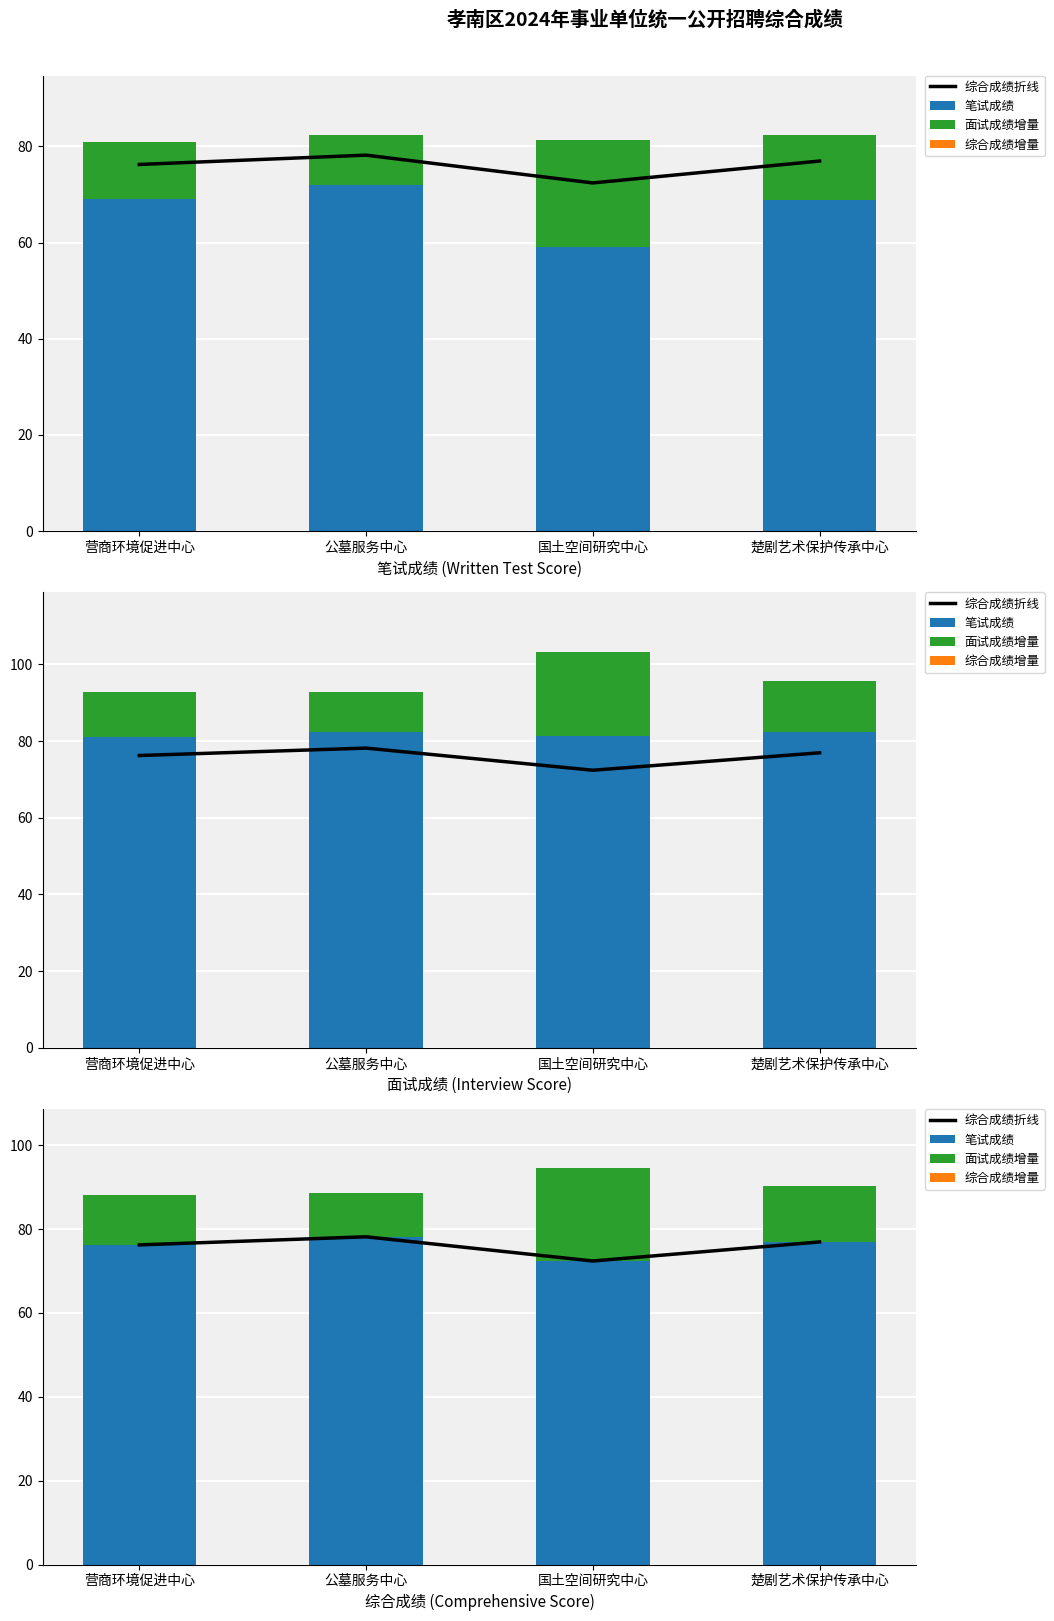

What position from the left is 公墓服务中心?

2